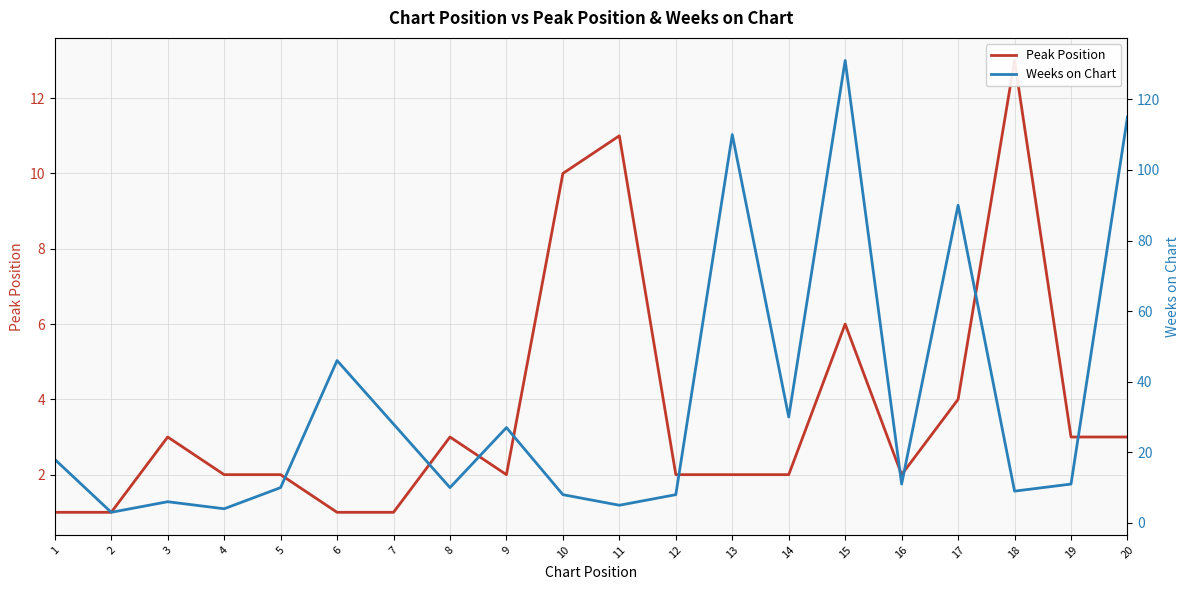

Which category has the highest value in the Weeks on Chart series?

15